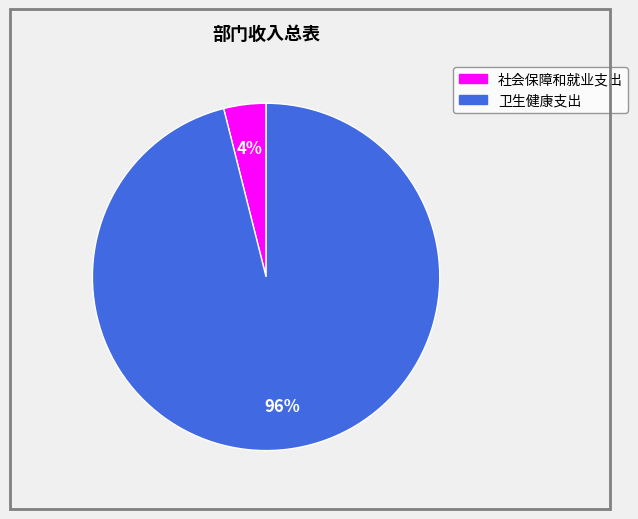

Rank the categories by value from lowest to highest.

社会保障和就业支出, 卫生健康支出